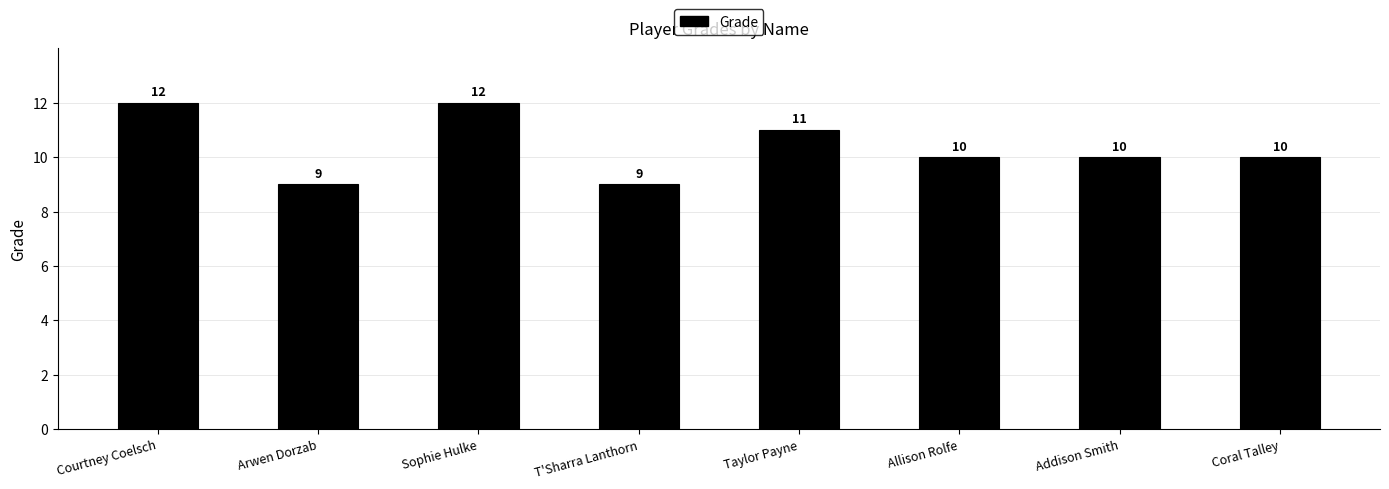

Approximately how many times larger is the value at Addison Smith compared to Allison Rolfe?

1.0